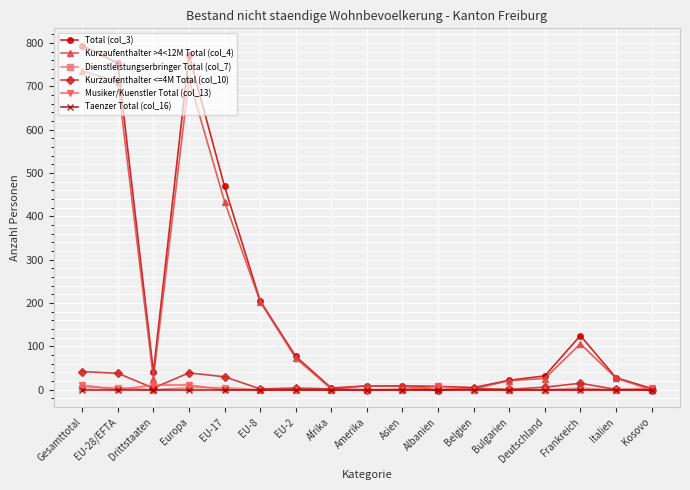

At which label is Kurzaufenthalter >4<12M Total (col_4) closest to 368?

EU-17